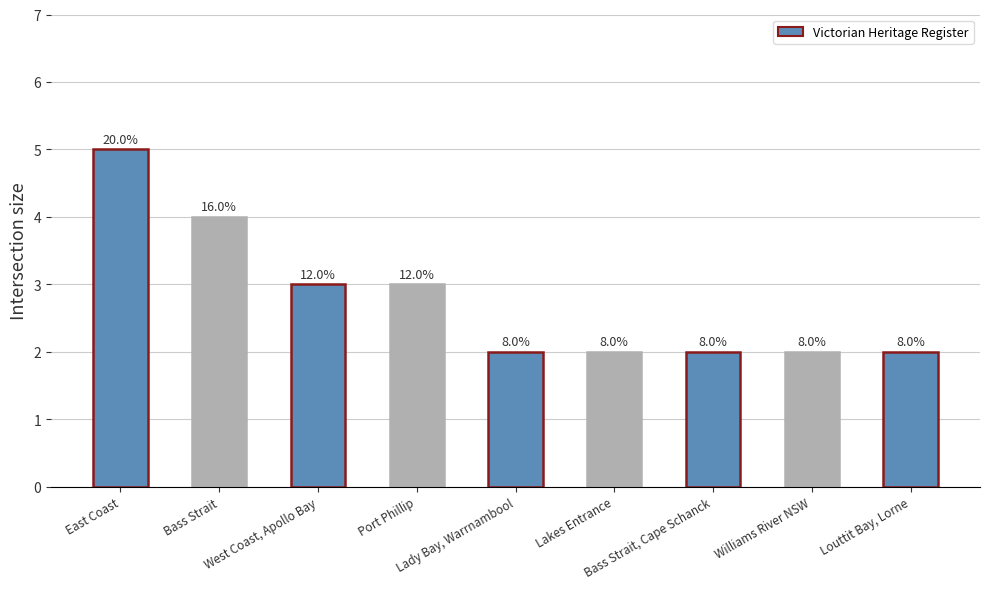

What is the difference between the maximum and minimum values?

3